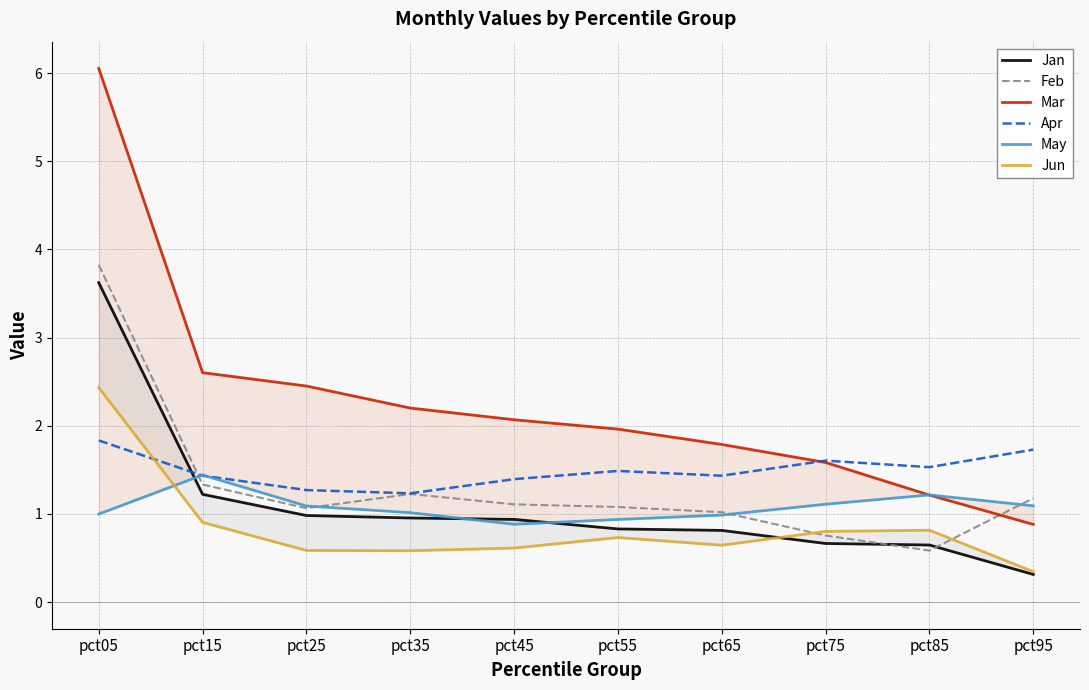

Reading left to right, extract all data points from this chart.

Jan: 3.6	1.2	1.0	1.0	0.9	0.8	0.8	0.7	0.6	0.3
Feb: 3.8	1.3	1.1	1.2	1.1	1.1	1.0	0.8	0.6	1.2
Mar: 6.1	2.6	2.4	2.2	2.1	2.0	1.8	1.6	1.2	0.9
Apr: 1.8	1.4	1.3	1.2	1.4	1.5	1.4	1.6	1.5	1.7
May: 1.0	1.4	1.1	1.0	0.9	0.9	1.0	1.1	1.2	1.1
Jun: 2.4	0.9	0.6	0.6	0.6	0.7	0.6	0.8	0.8	0.3